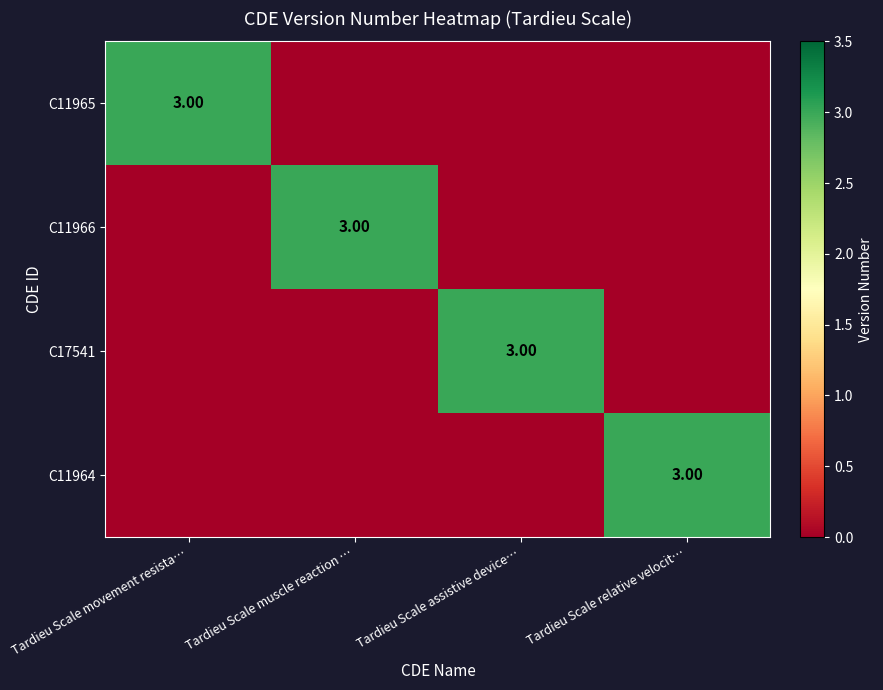

Is the value of C11964 at Tardieu Scale movement resista… greater than the value of C11965 at Tardieu Scale movement resista…?

No